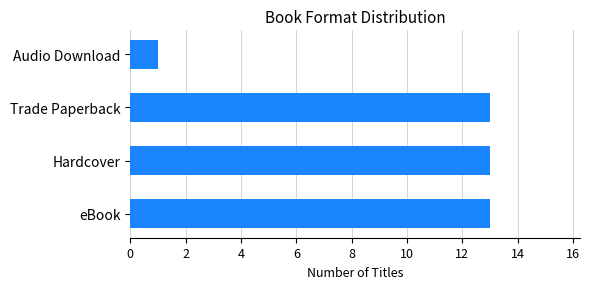

Which has a higher value, Audio Download or Trade Paperback?

Trade Paperback